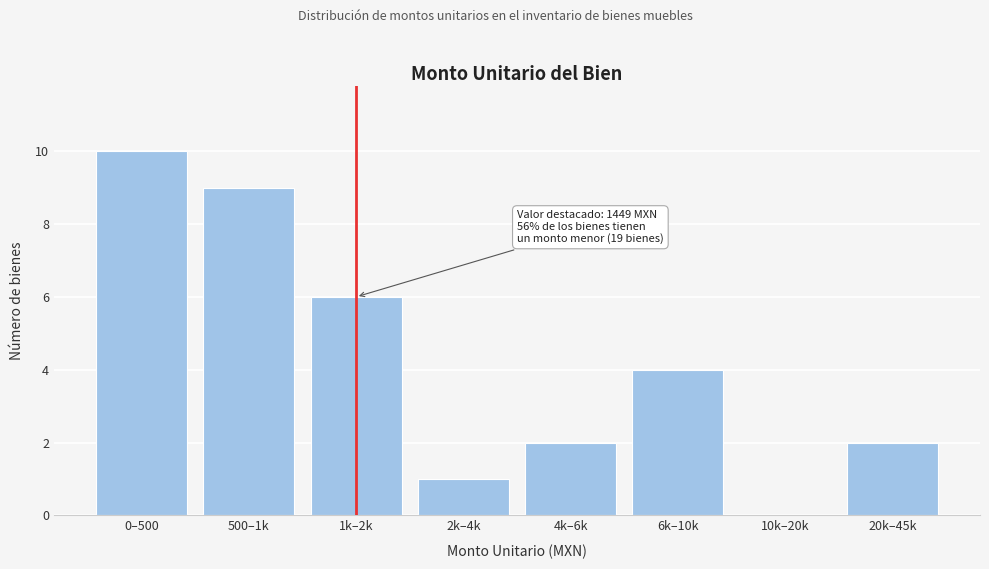

Reading left to right, extract all data points from this chart.

0–500=10	500–1k=9	1k–2k=6	2k–4k=1	4k–6k=2	6k–10k=4	10k–20k=0	20k–45k=2